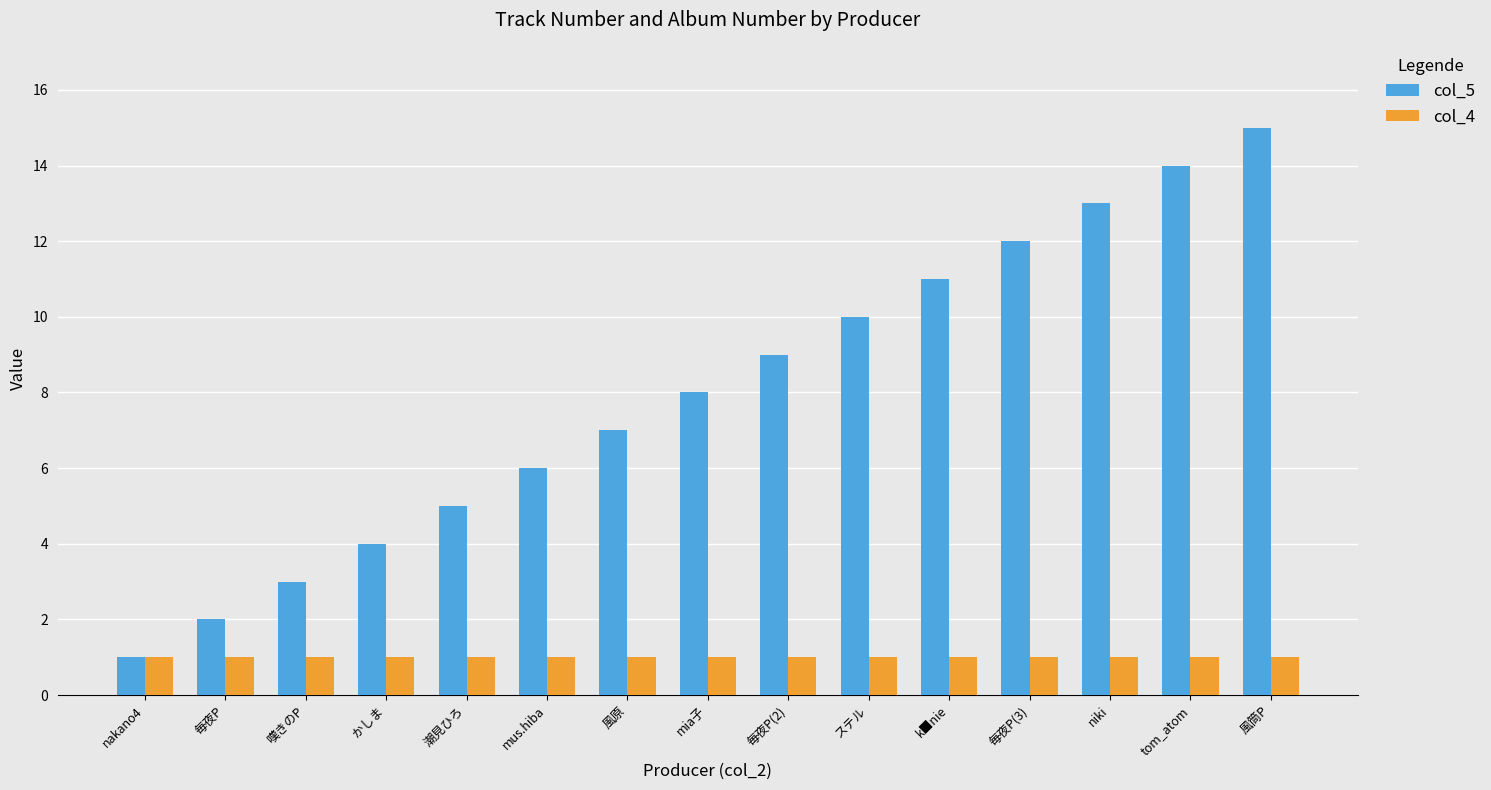

What value does the col_4 series have at mia子?

1